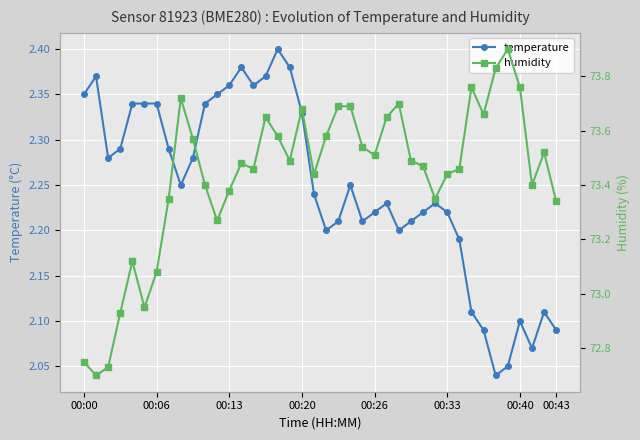

True or false: temperature has more than 0 interior local peaks.

True